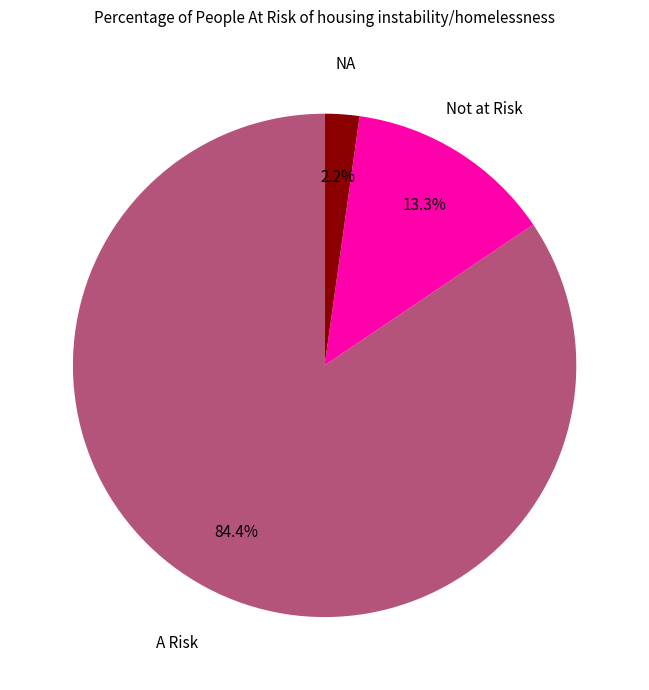

Is there any slice that represents more than half of the pie?

Yes